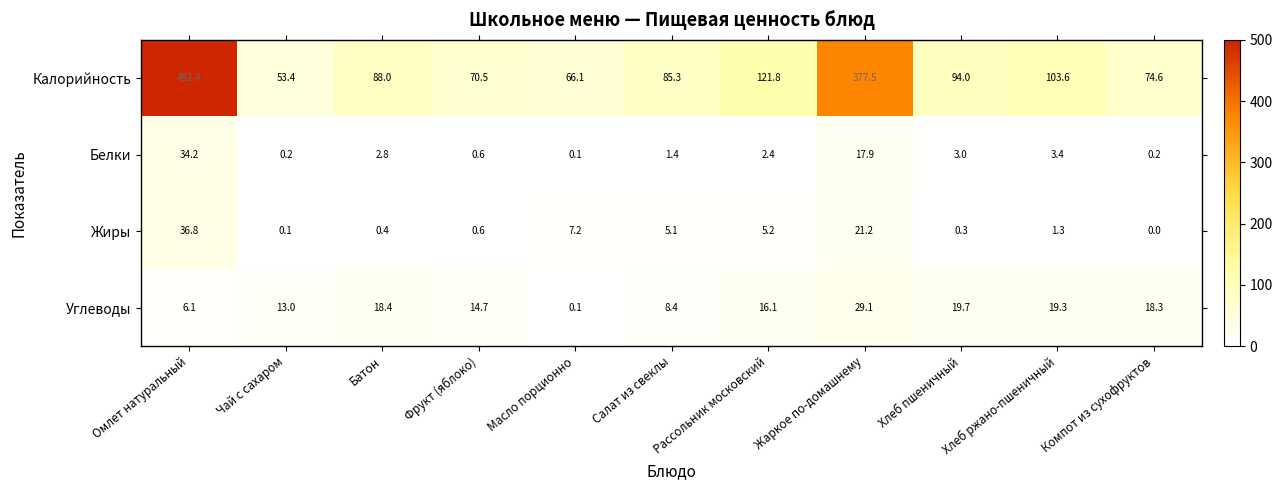

Between Батон and Салат из свеклы, which series saw the biggest shift?

Углеводы